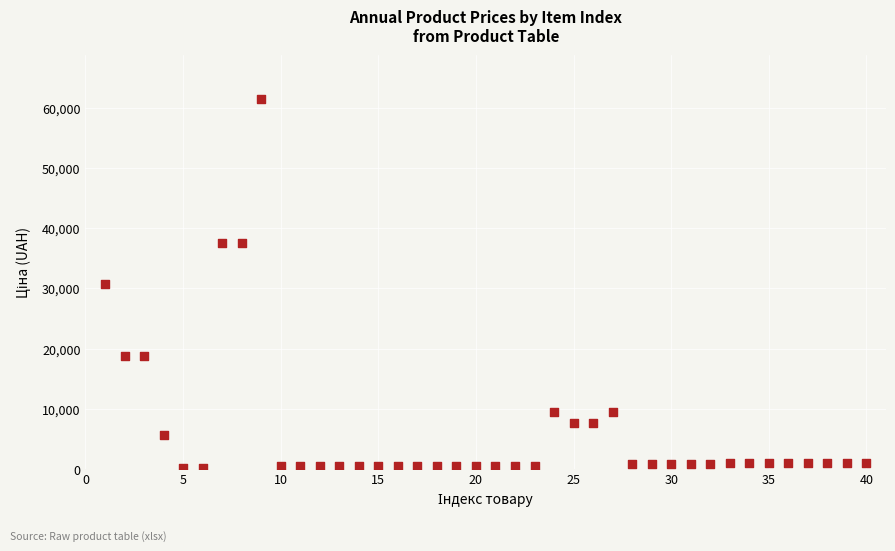

What is the range of X values (max minus min)?

39.0